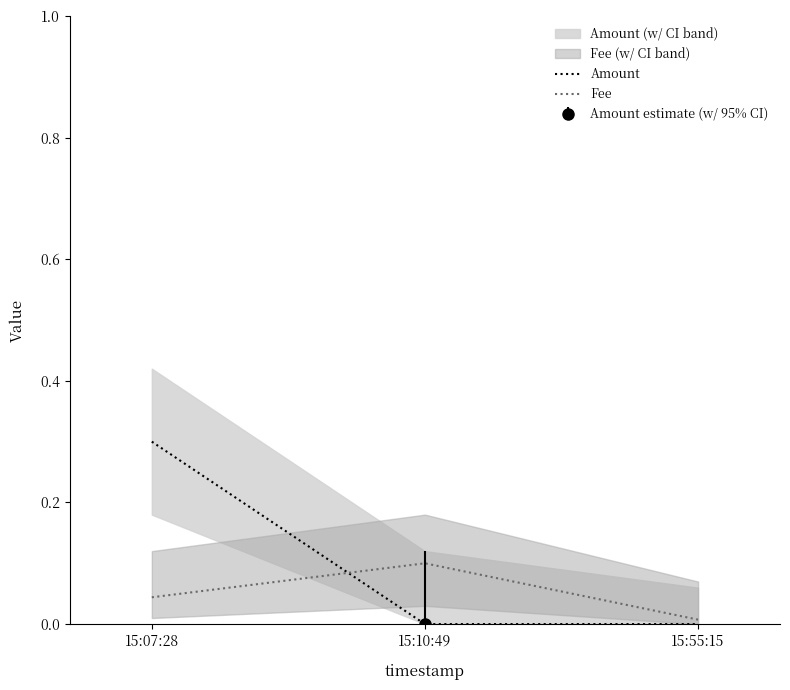

What is the average value of the Fee series?

0.1